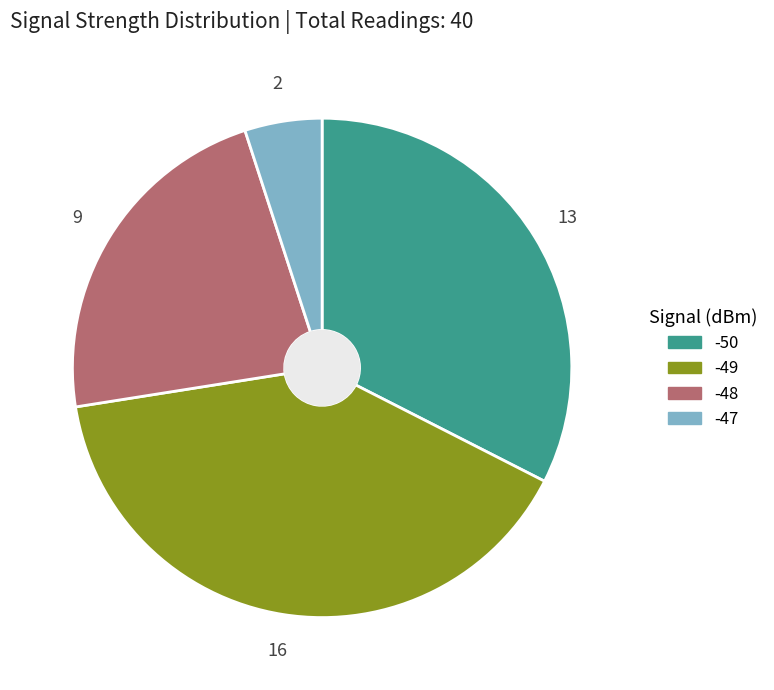

The -50 slice represents 38% of the pie. True or false?

False